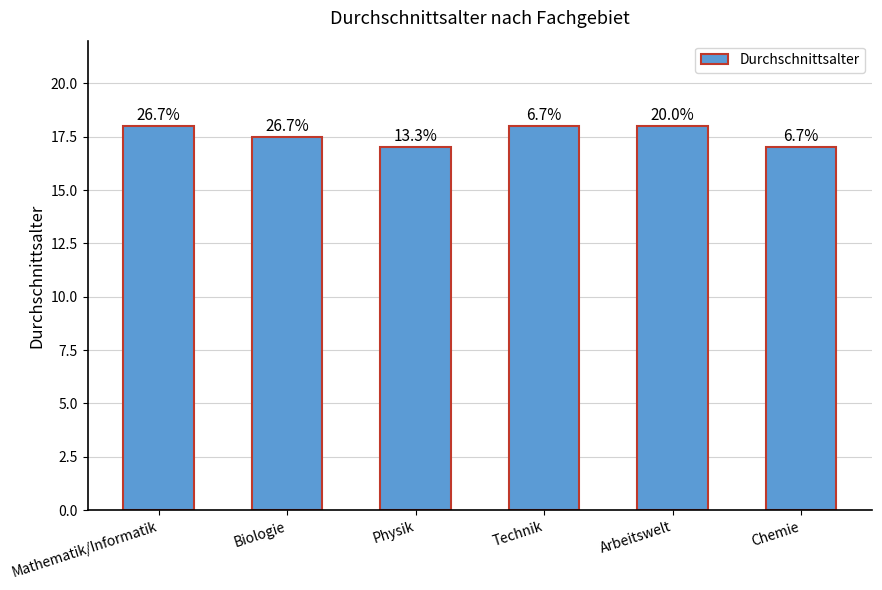

Reading left to right, transcribe all the data shown in this chart.

Mathematik/Informatik=18.0	Biologie=17.5	Physik=17.0	Technik=18.0	Arbeitswelt=18.0	Chemie=17.0